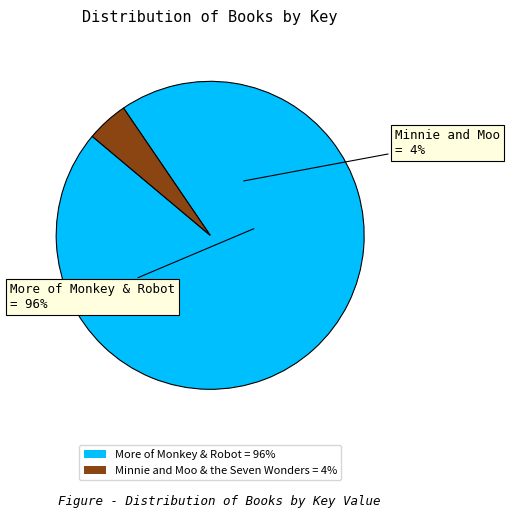

Do Minnie and Moo & the Seven Wonders and More of Monkey & Robot together represent more than half of the pie?

Yes